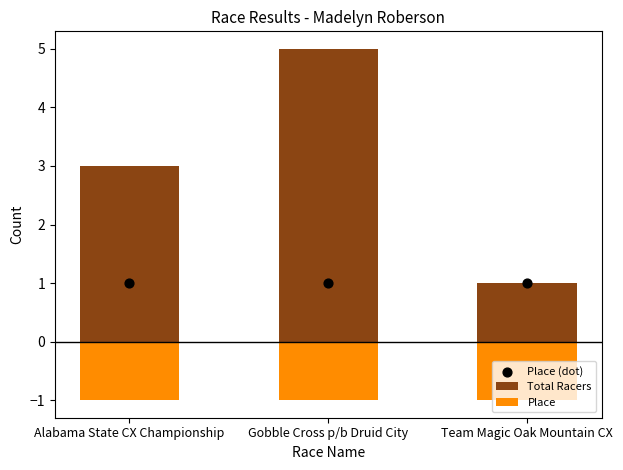

Is the value of Place at Gobble Cross p/b Druid City greater than the value of Total Racers at Alabama State CX Championship?

No